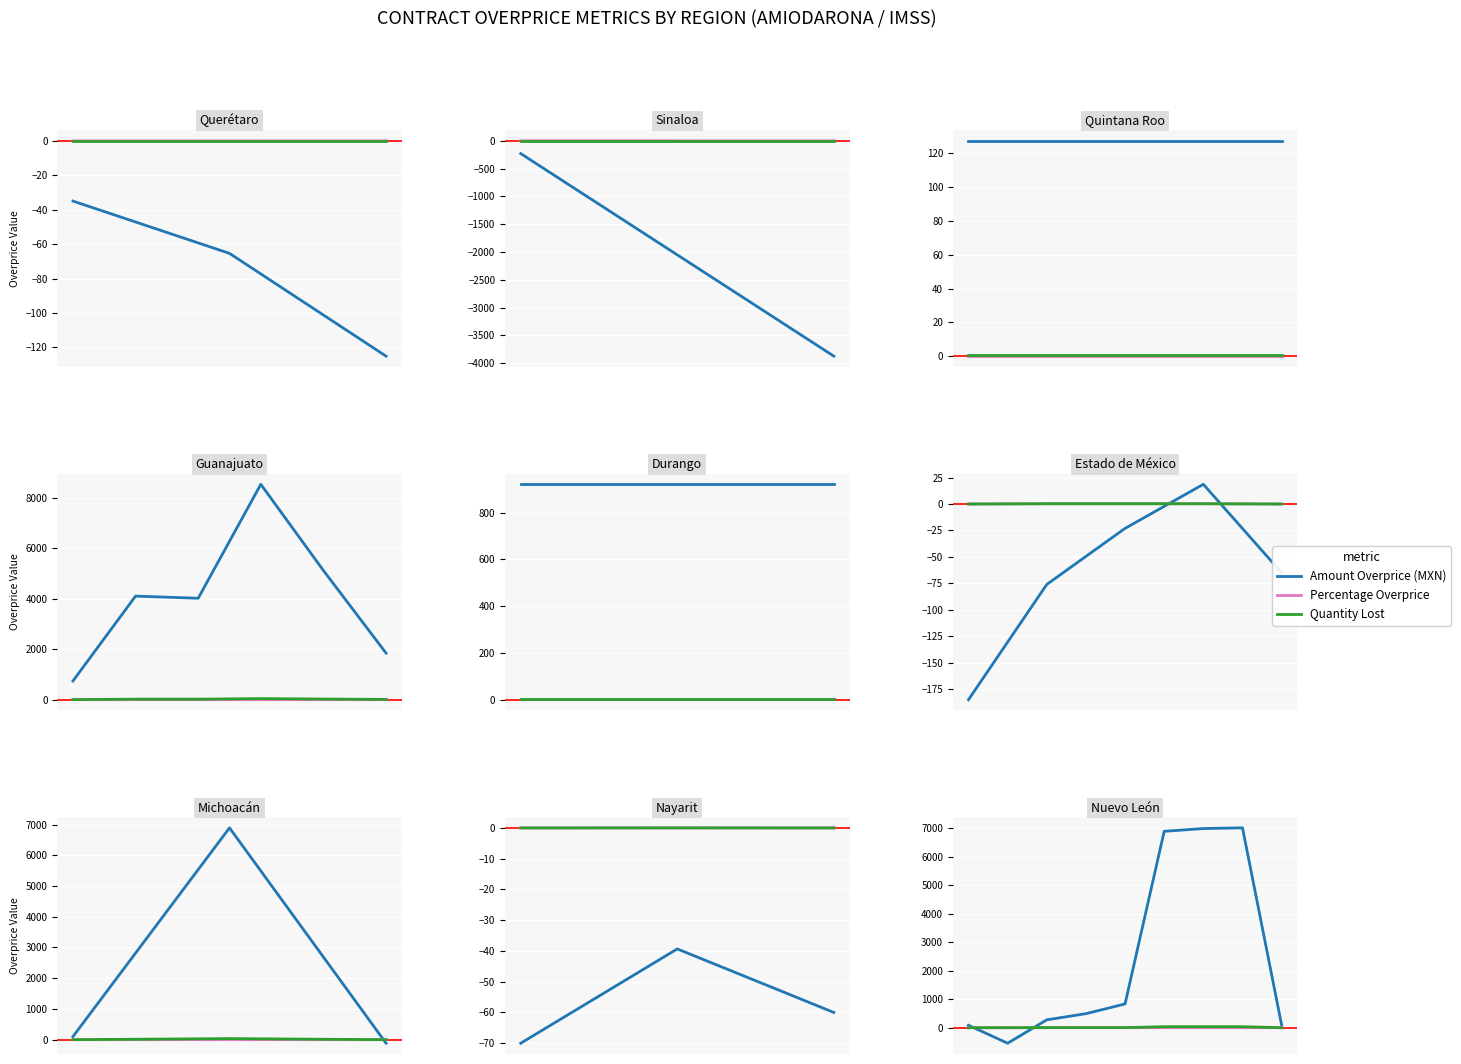

The Amount Overprice (MXN) series shows 6896.5 at 5. True or false?

True